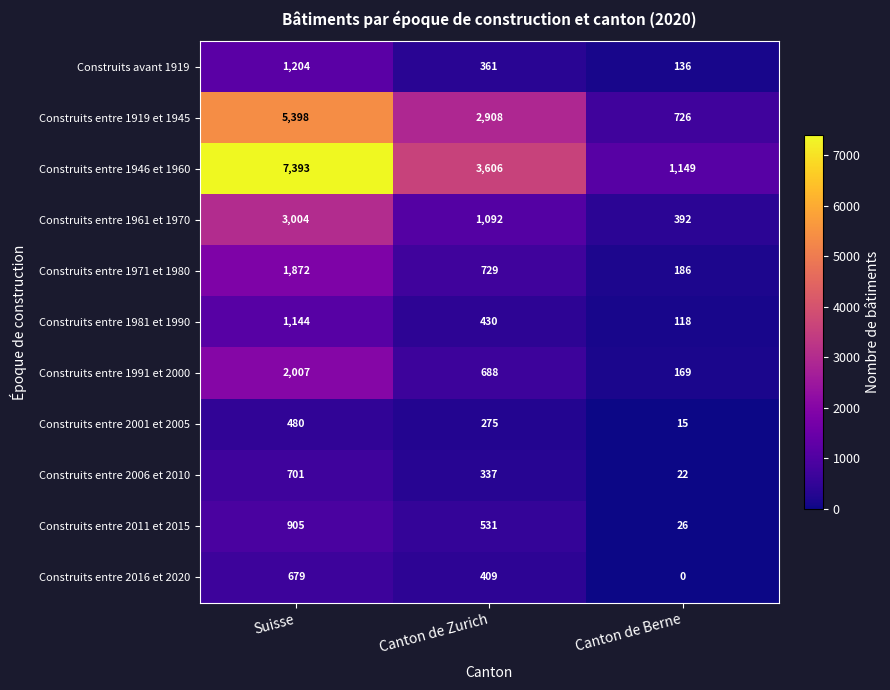

Where is Construits entre 1991 et 2000 nearest to the value 1088?

Canton de Zurich